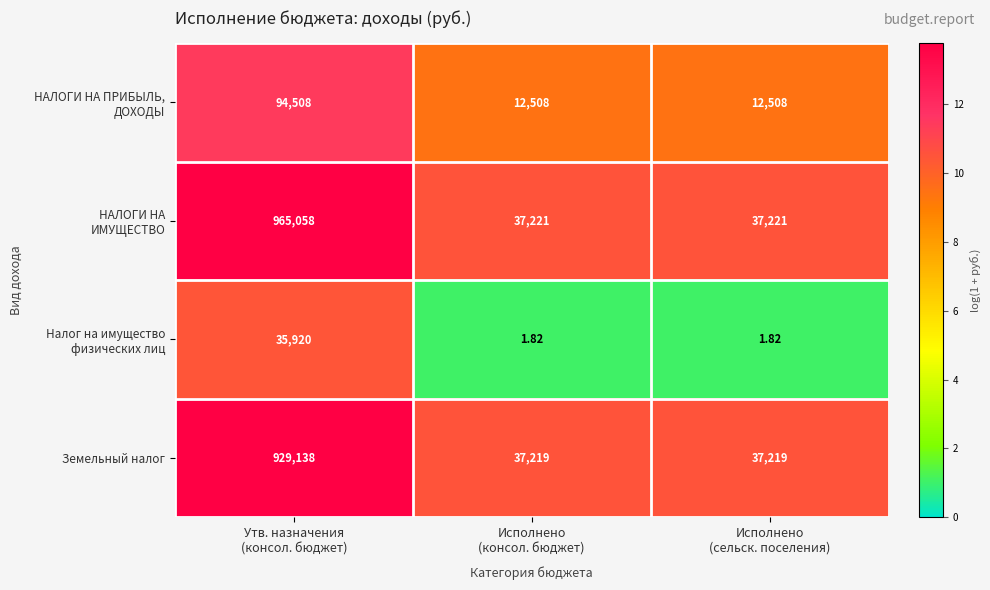

How many distinct data groups are displayed?

4